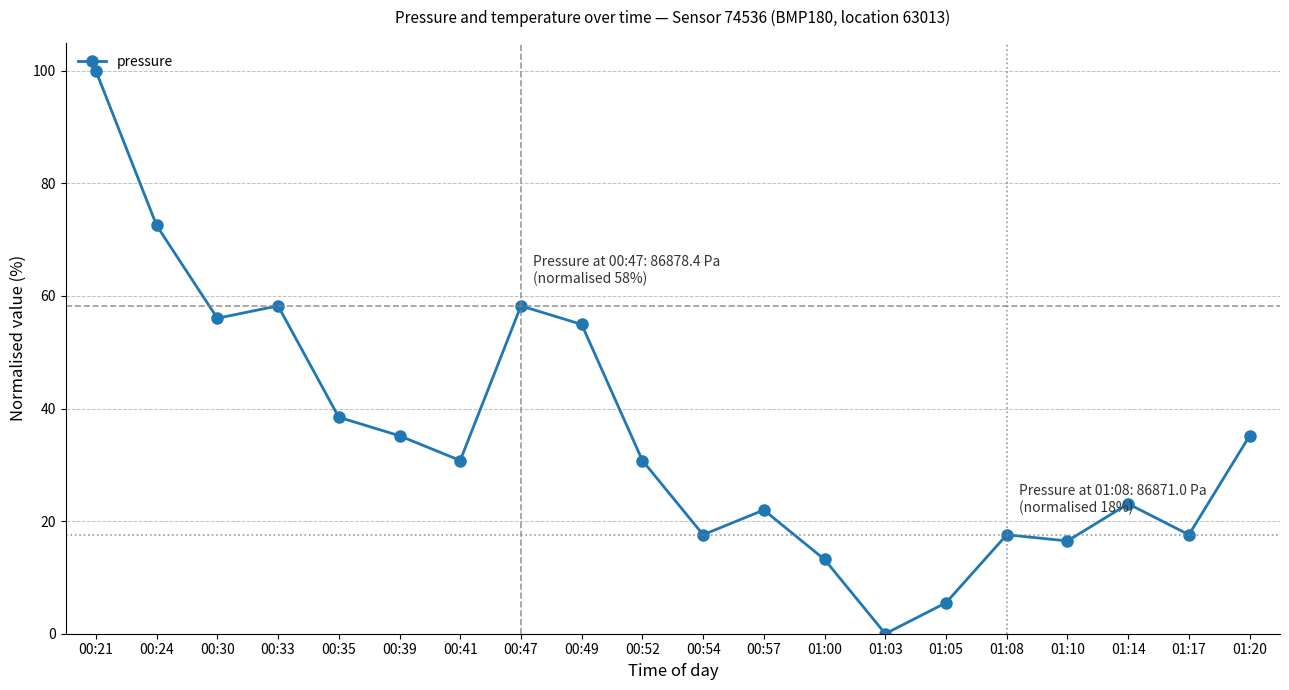

How many lines are shown in the chart?

1